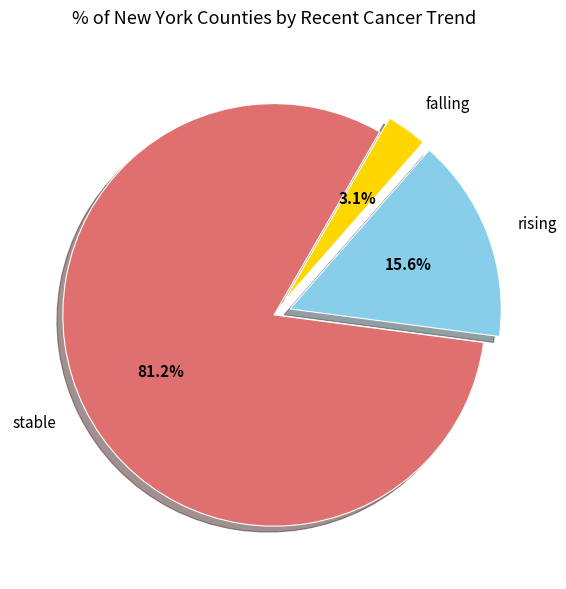

Is there any slice that represents more than half of the pie?

Yes